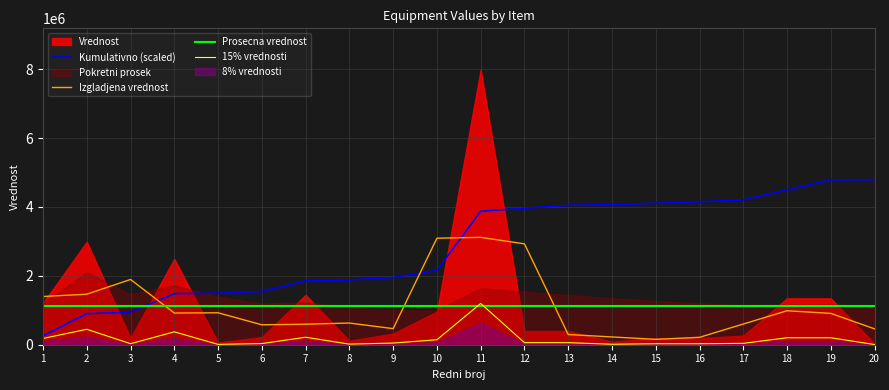

What is the maximum value for Kumulativno (scaled)?

4792232.4